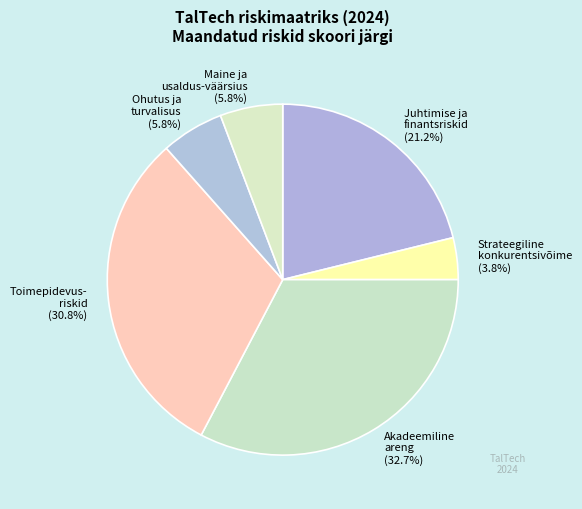

Which has a higher value, Akadeemiline areng or Toimepidevus- riskid?

Akadeemiline areng